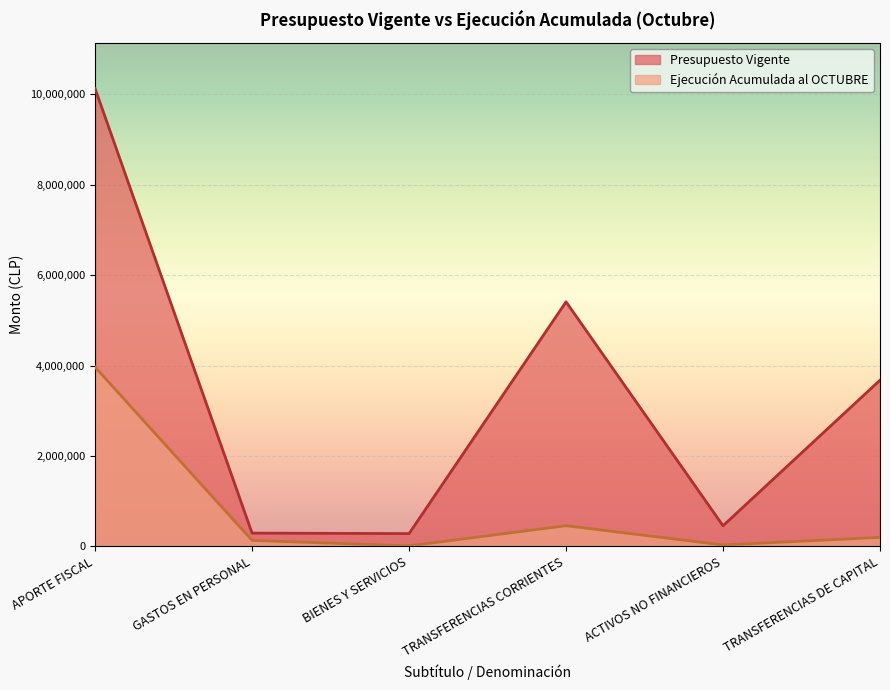

True or false: Presupuesto Vigente and Ejecución Acumulada al OCTUBRE intersect in this chart.

False